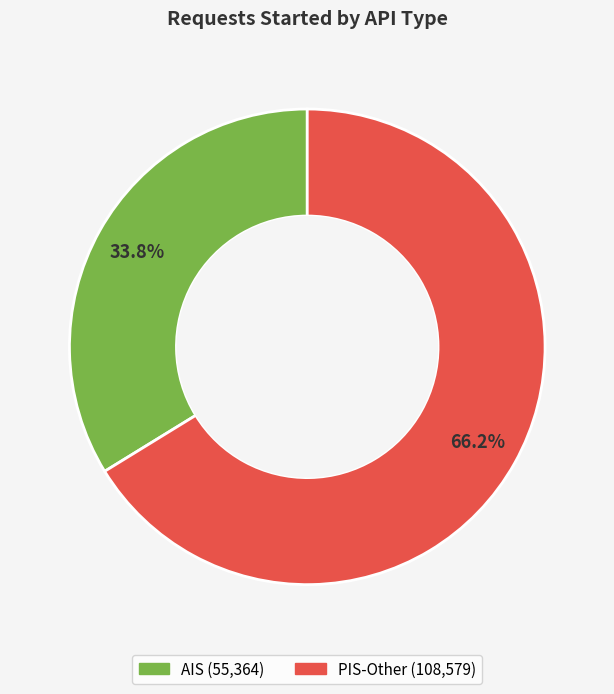

Which slice represents more than half of the pie?

PIS-Other